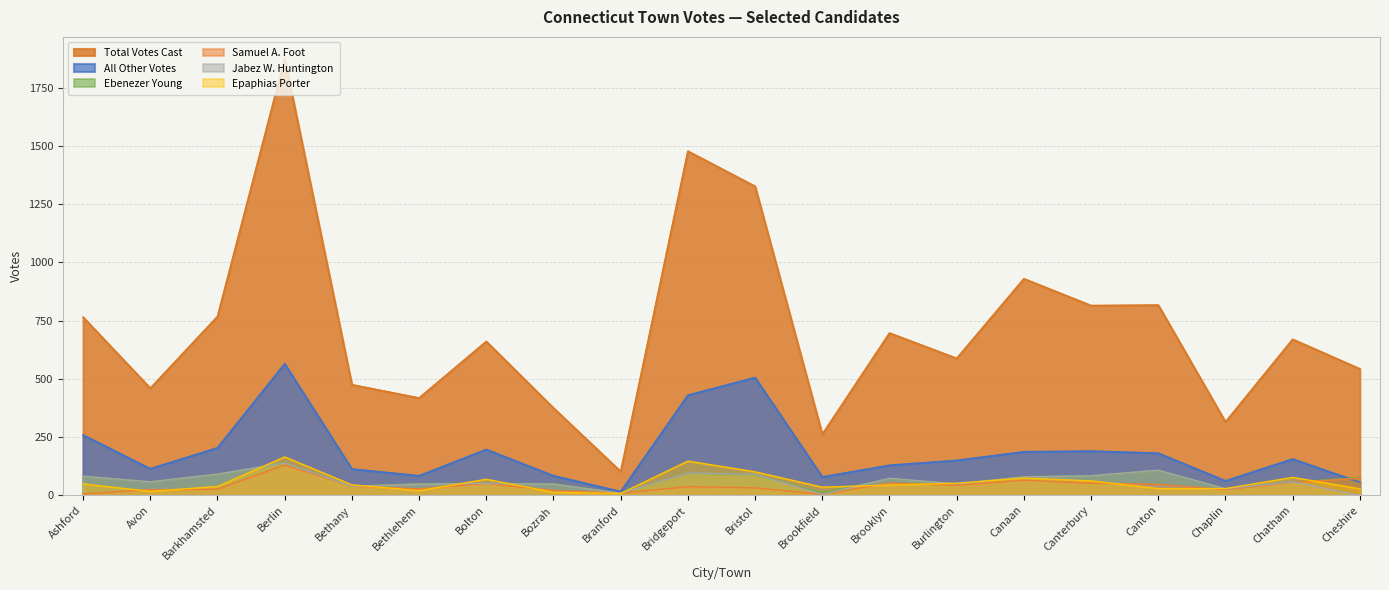

List the series in order of their peak value, highest first.

Total Votes Cast, All Other Votes, Epaphias Porter, Ebenezer Young, Jabez W. Huntington, Samuel A. Foot